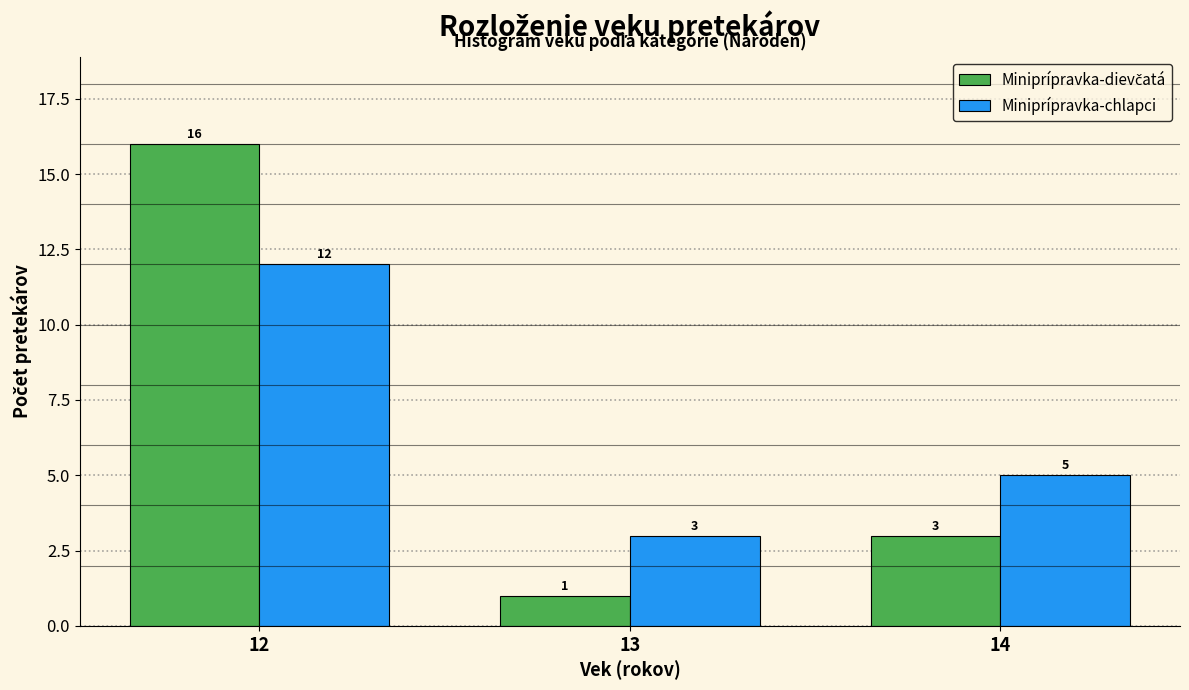

Reading left to right, transcribe this chart: for each range on the x-axis, give the height of each series' bar.

11.5 to 12.5: Miniprípravka-dievčatá=16	Miniprípravka-chlapci=12
12.5 to 13.5: Miniprípravka-dievčatá=1	Miniprípravka-chlapci=3
13.5 to 14.5: Miniprípravka-dievčatá=3	Miniprípravka-chlapci=5